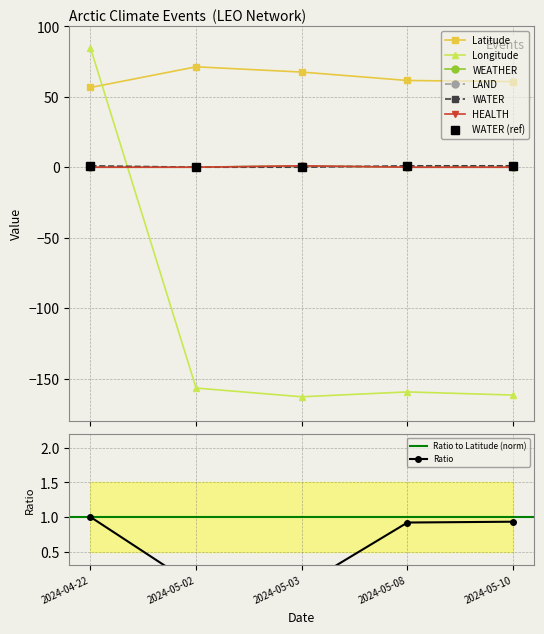

True or false: Latitude and WEATHER cross at least once.

False